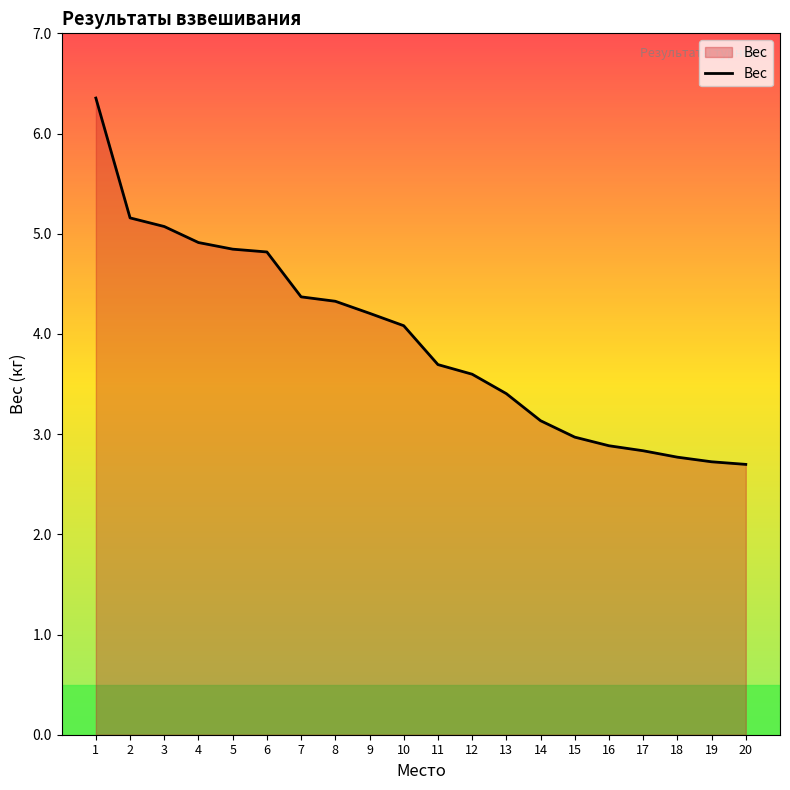

What is the ratio of the value at 16 to the value at 14?

0.9